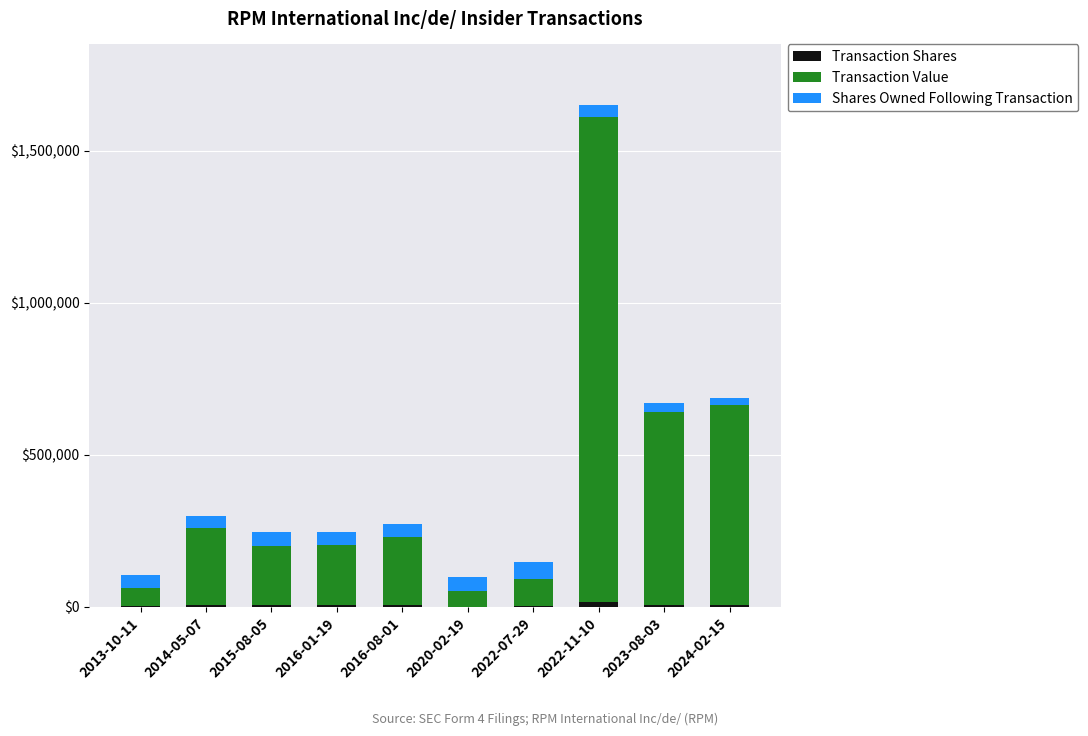

At which category is the sum across all series the highest?

2022-11-10